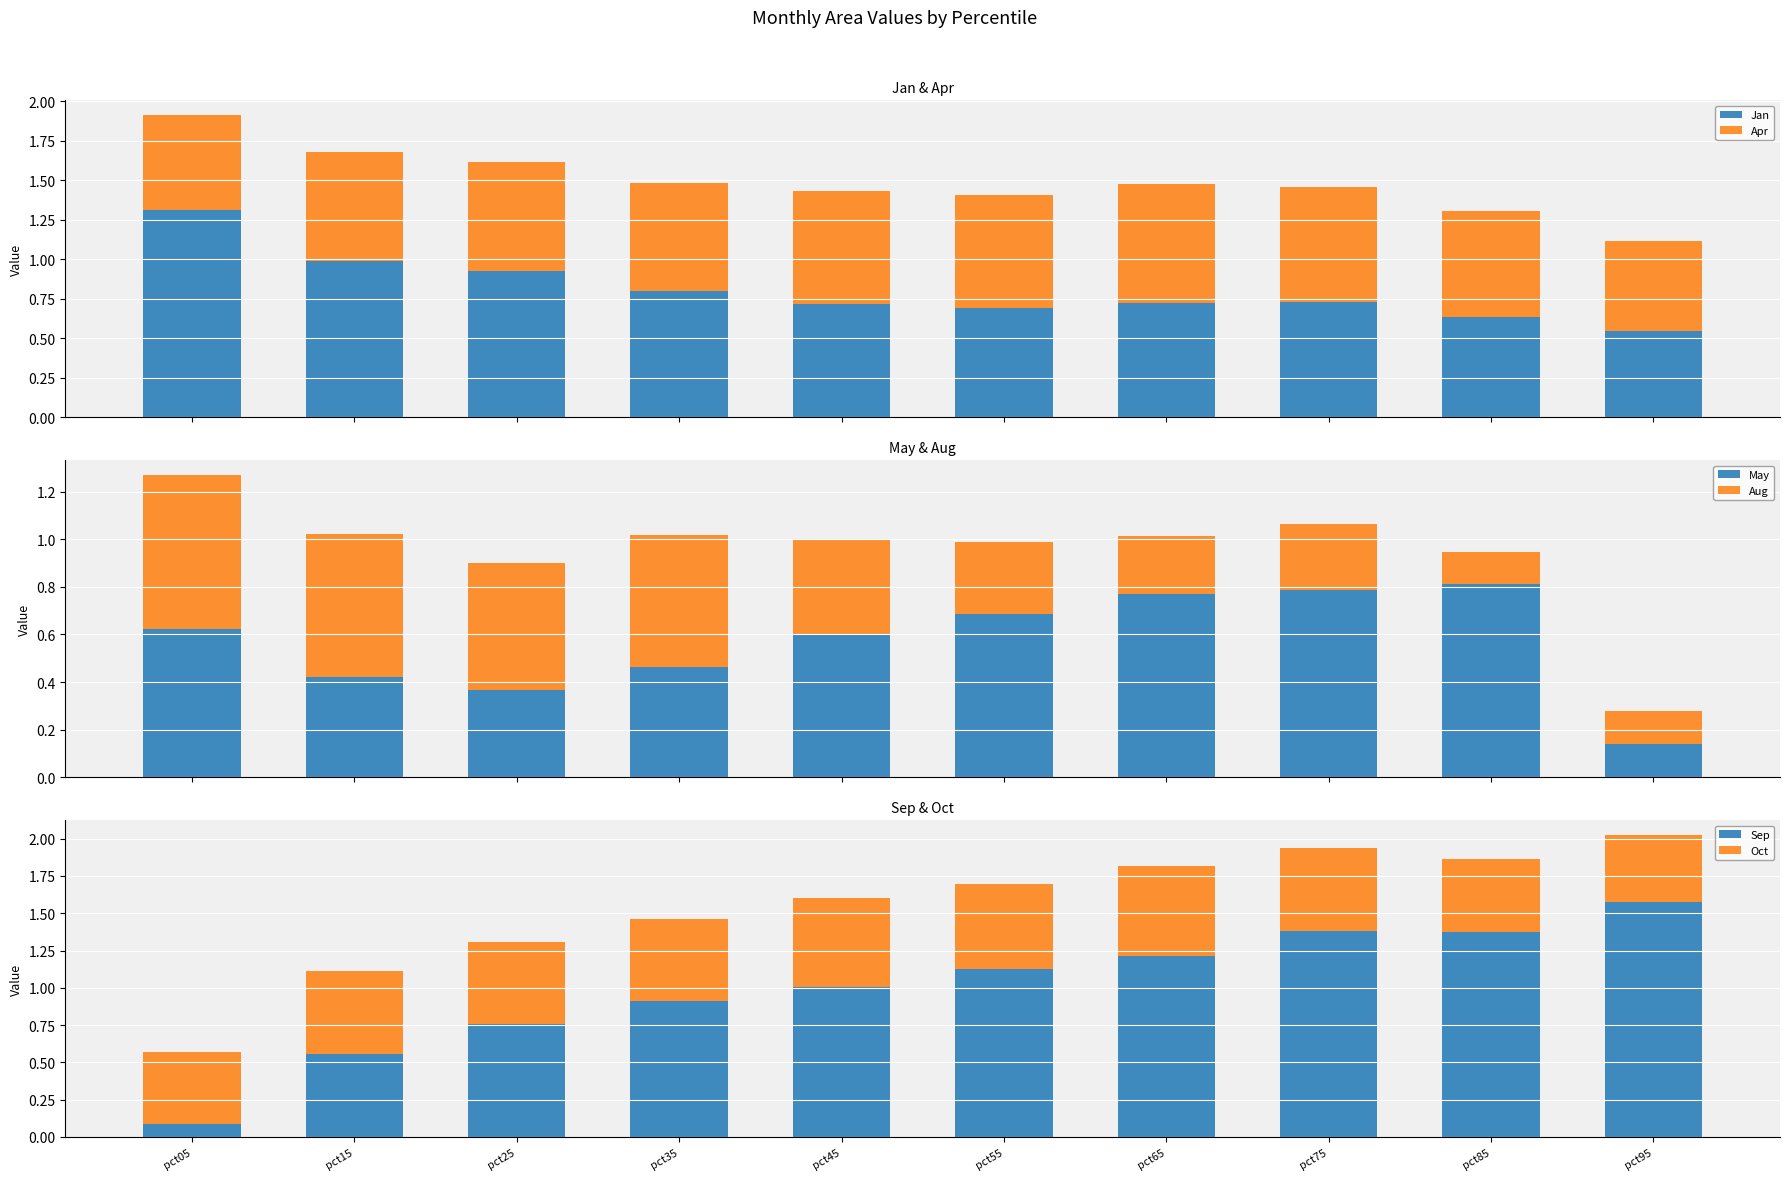

What is the value of the Sep bar at the 9th from the left?

1.4